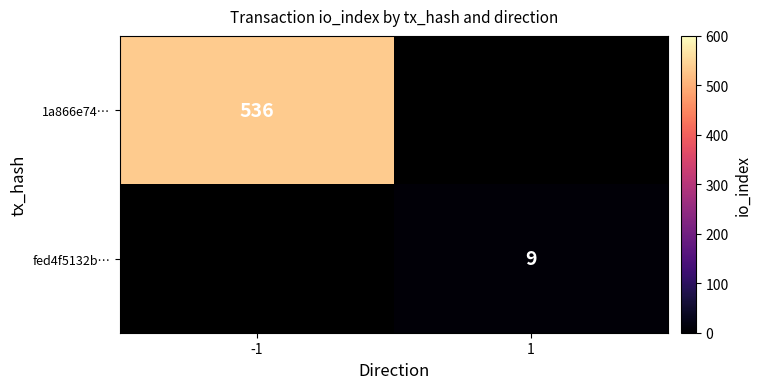

Is the value of fed4f5132b… at 1 greater than the value of 1a866e74… at -1?

No